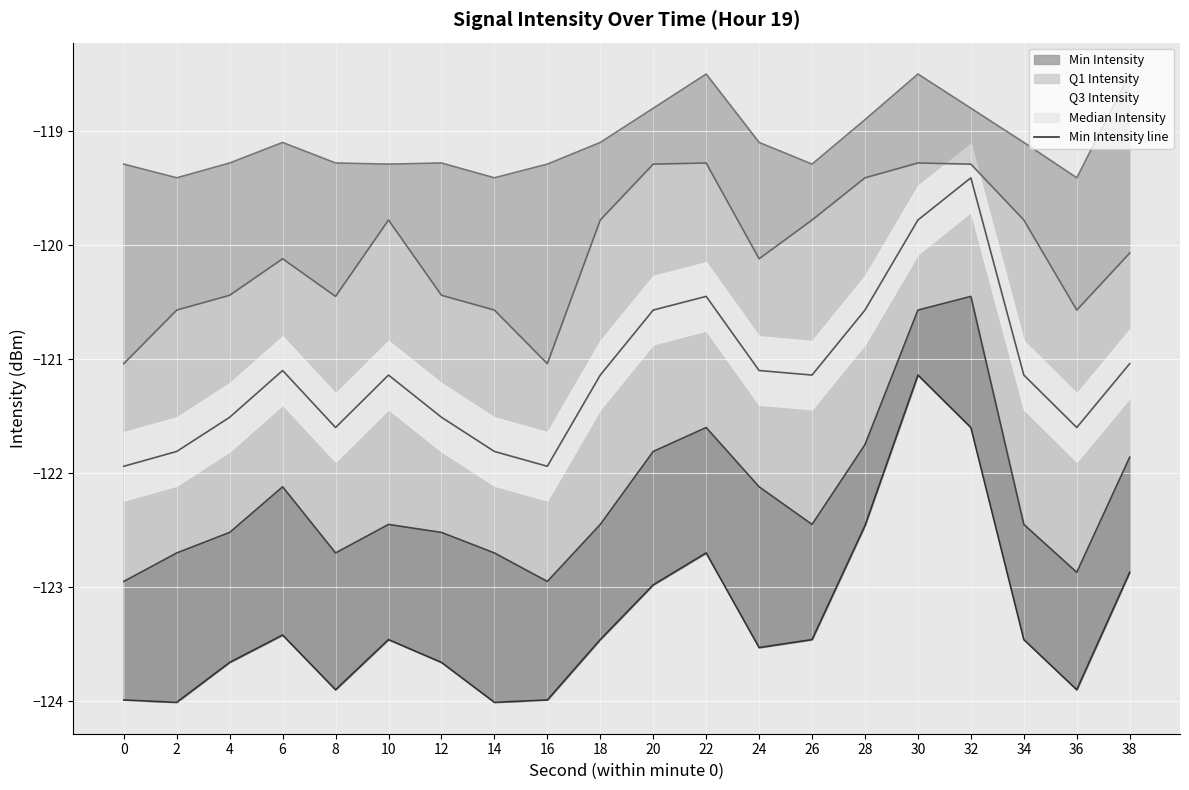

Between 4 and 26, which is larger?

26